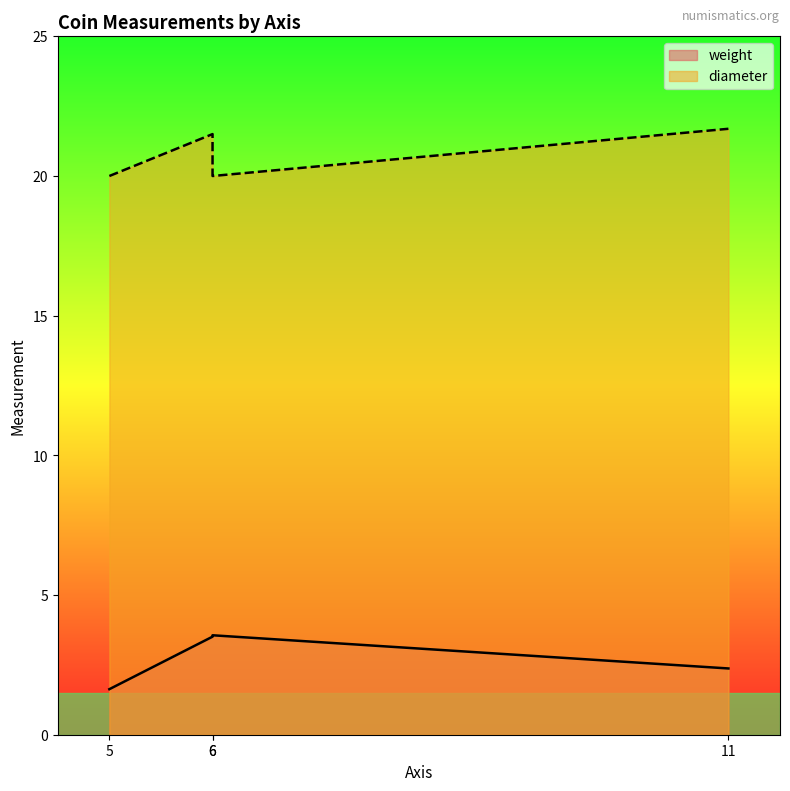

What is the difference between the weight values at 6 and 11?

1.1